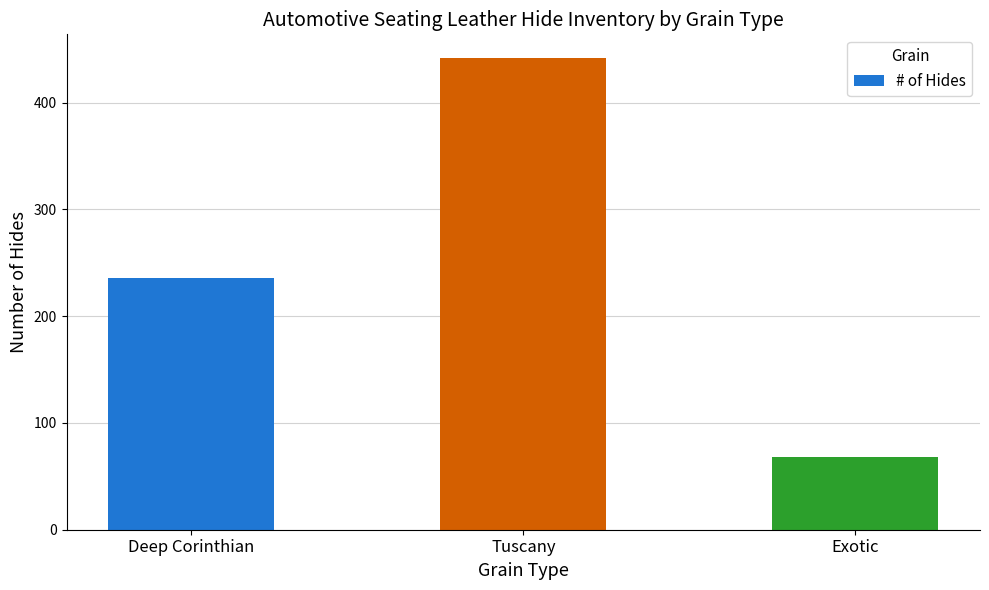

Are the bars grouped side by side (vs. stacked)?

No